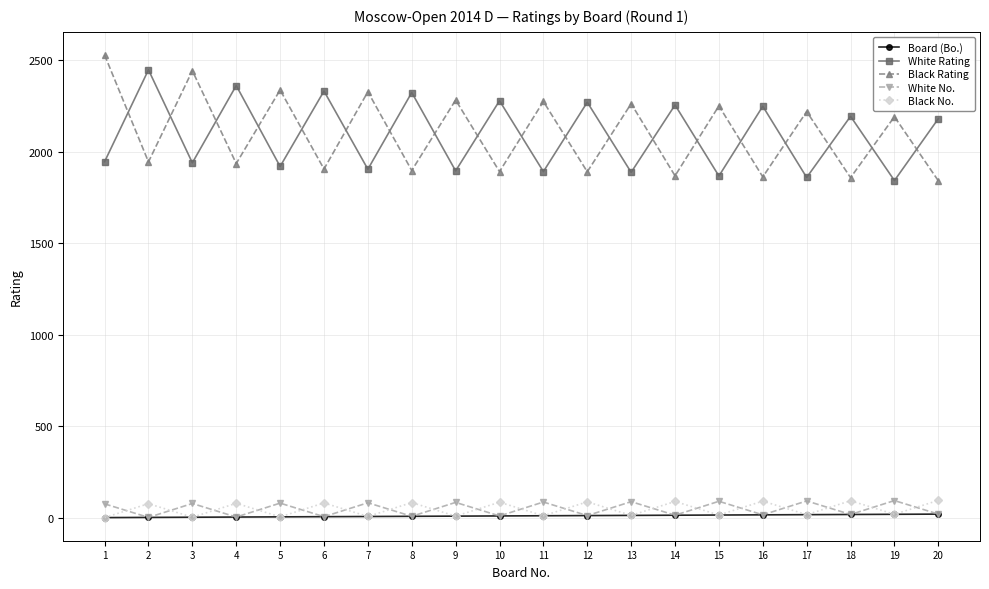

Is the value of Black Rating at 5 greater than the value of Board (Bo.) at 11?

Yes